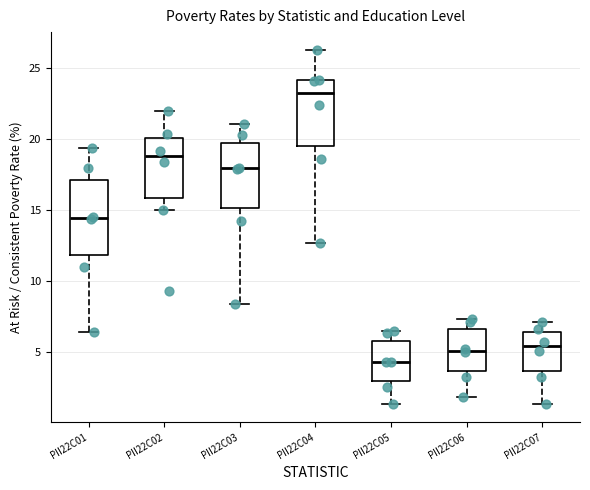

Comparing the boxes themselves (not the whiskers), which one is the tallest?

PII22C01